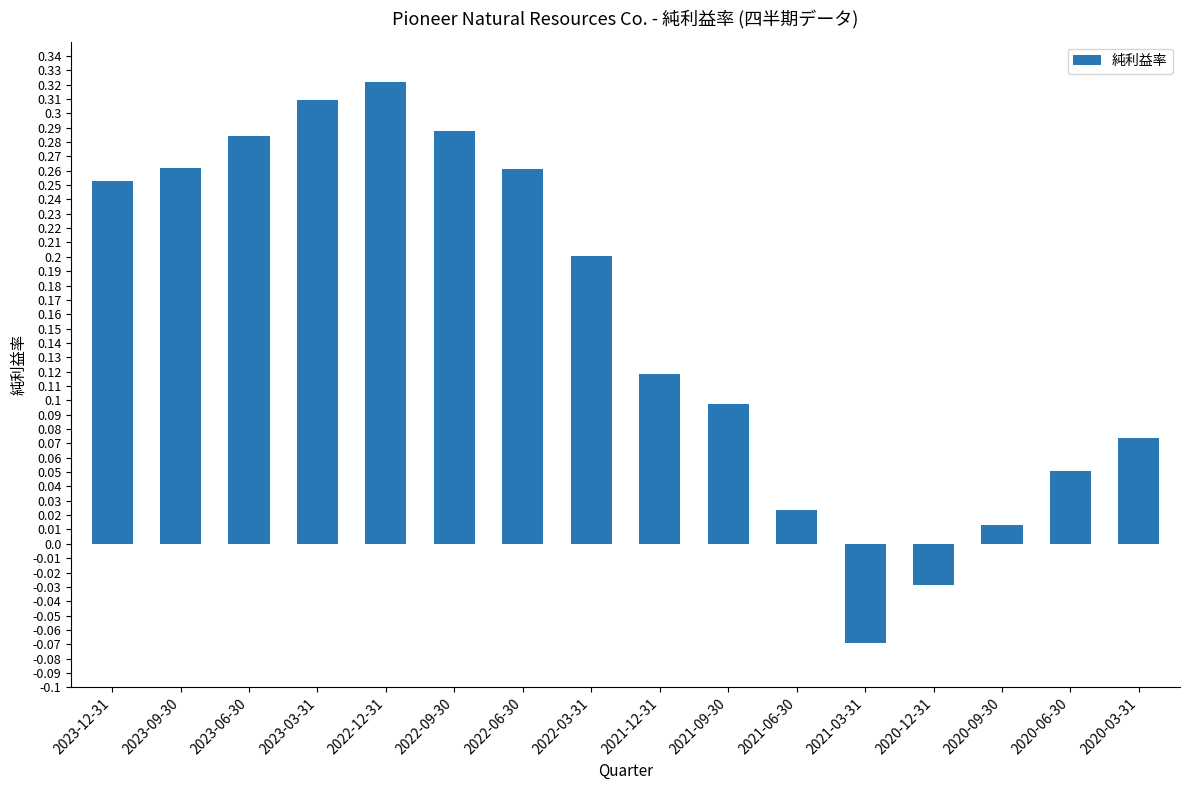

What is the sum of the values at 2022-03-31 and 2023-06-30?

0.5